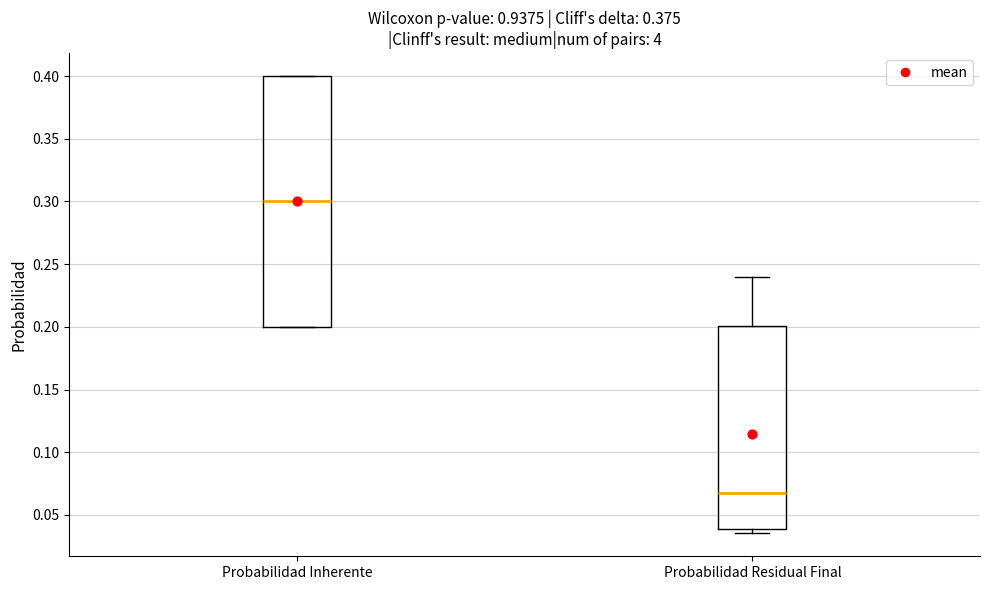

Comparing the boxes themselves (not the whiskers), which one is the tallest?

Probabilidad Inherente